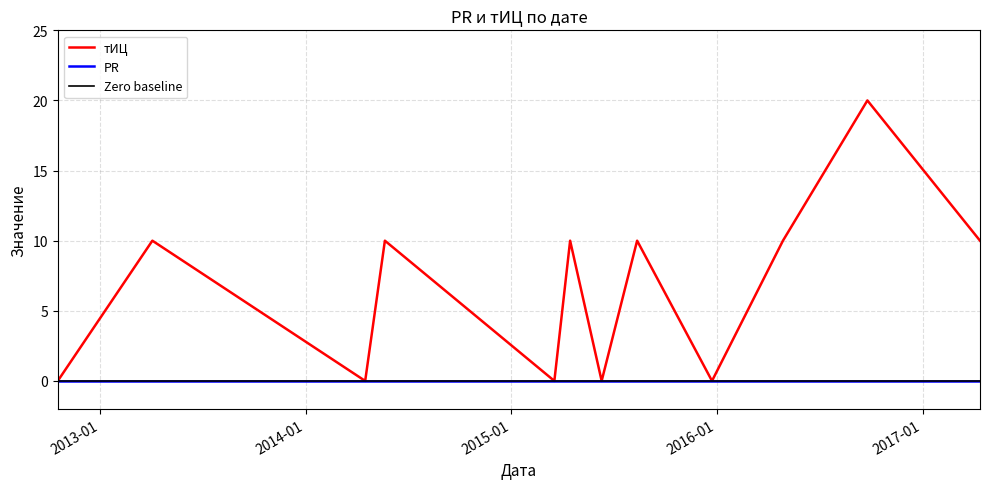

Is it true that the value at 2015-06-11 is -13?

False